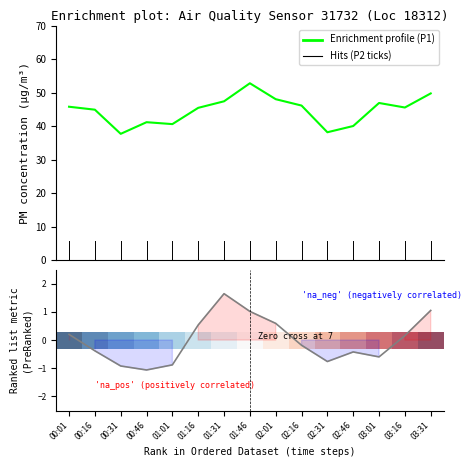

Is it true that Ranking metric scores equals -0.3 at 00:46?

False